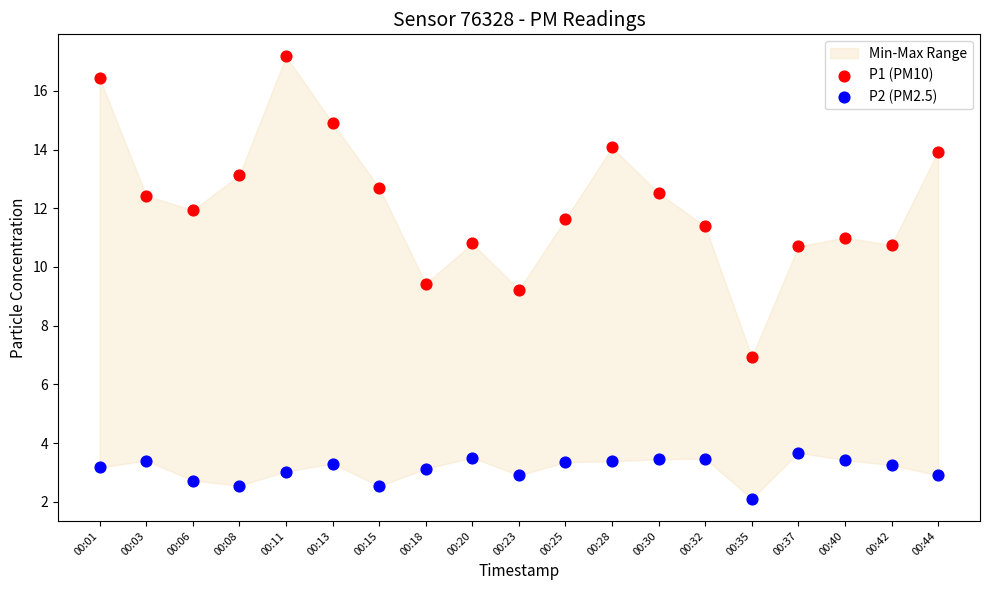

Which series reaches the minimum Y coordinate?

P2 (PM2.5)